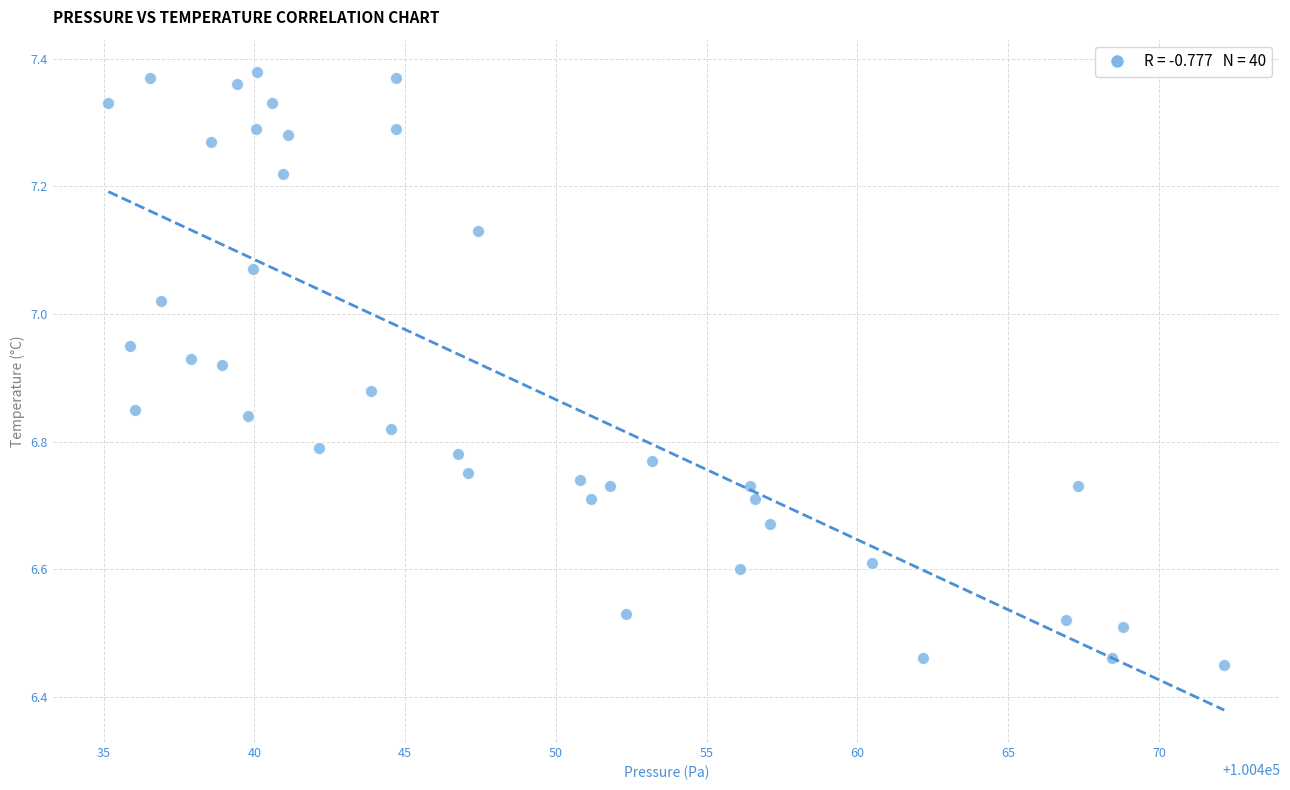

What is the range of Y values (max minus min)?

0.9